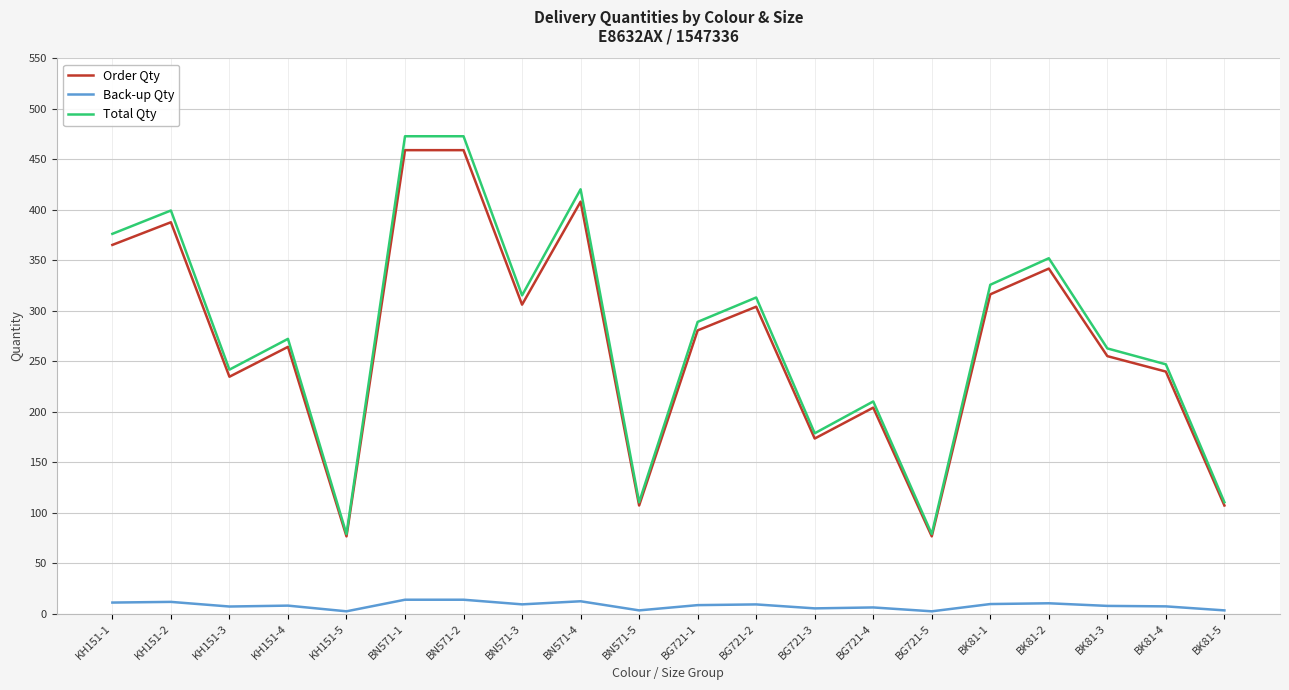

What is the smallest value displayed?

2.3